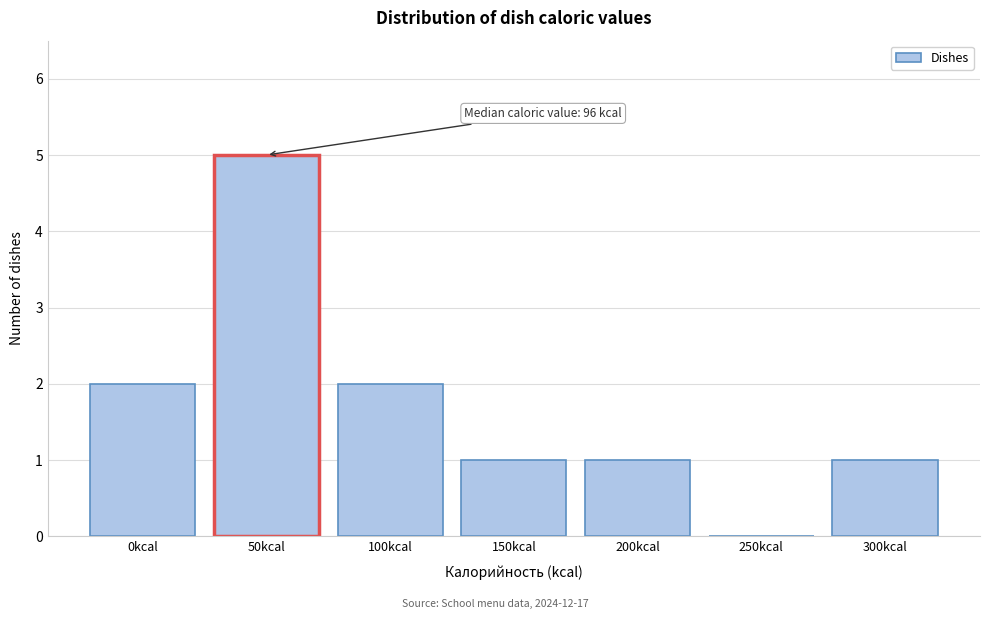

Reading right to left, transcribe all the data shown in this chart.

300kcal=1	250kcal=0	200kcal=1	150kcal=1	100kcal=2	50kcal=5	0kcal=2